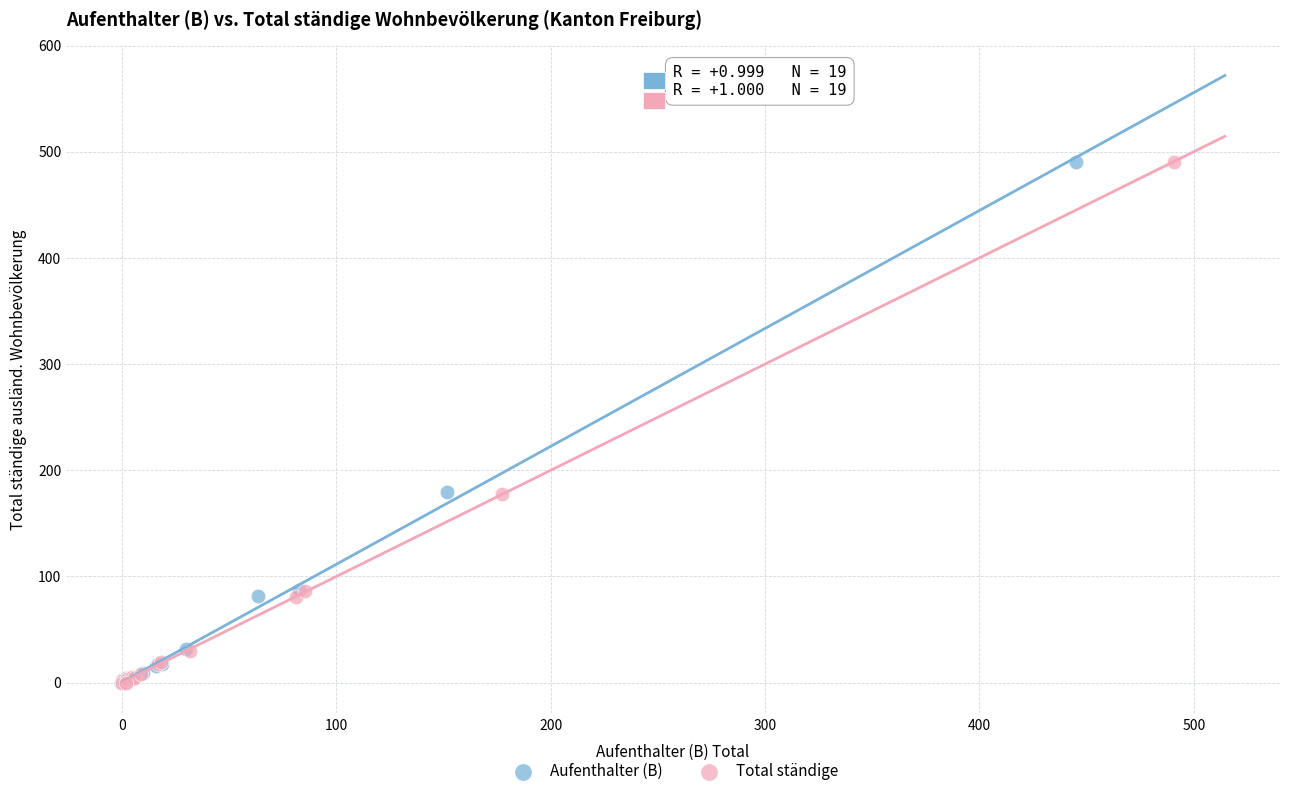

Which series has the widest spread of Y values?

Total ständige